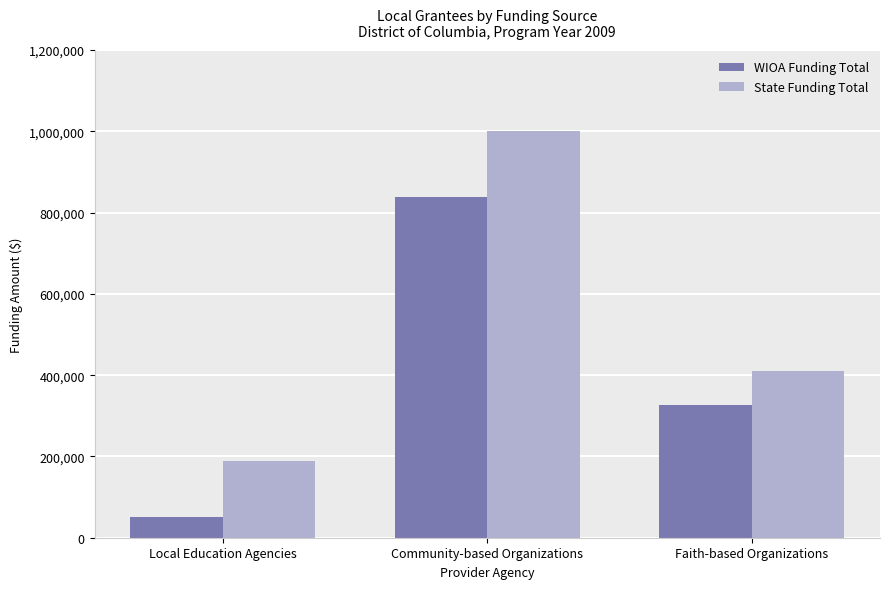

Rank the series by their maximum value, from highest to lowest.

State Funding Total, WIOA Funding Total